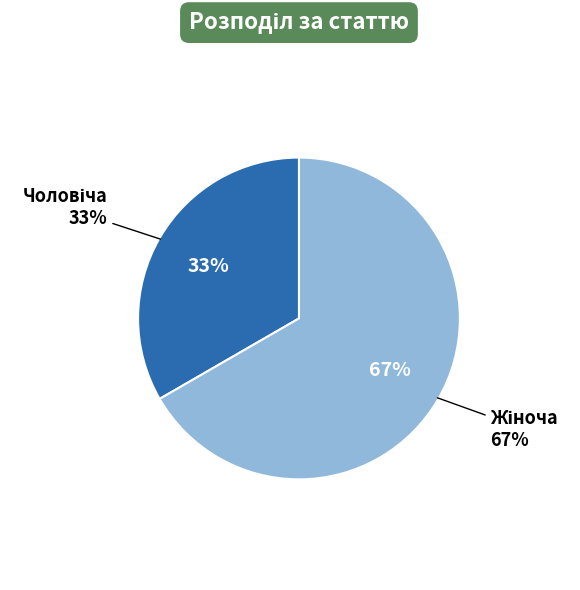

What is the ratio of the value at Чоловіча to the value at Жіноча?

0.5